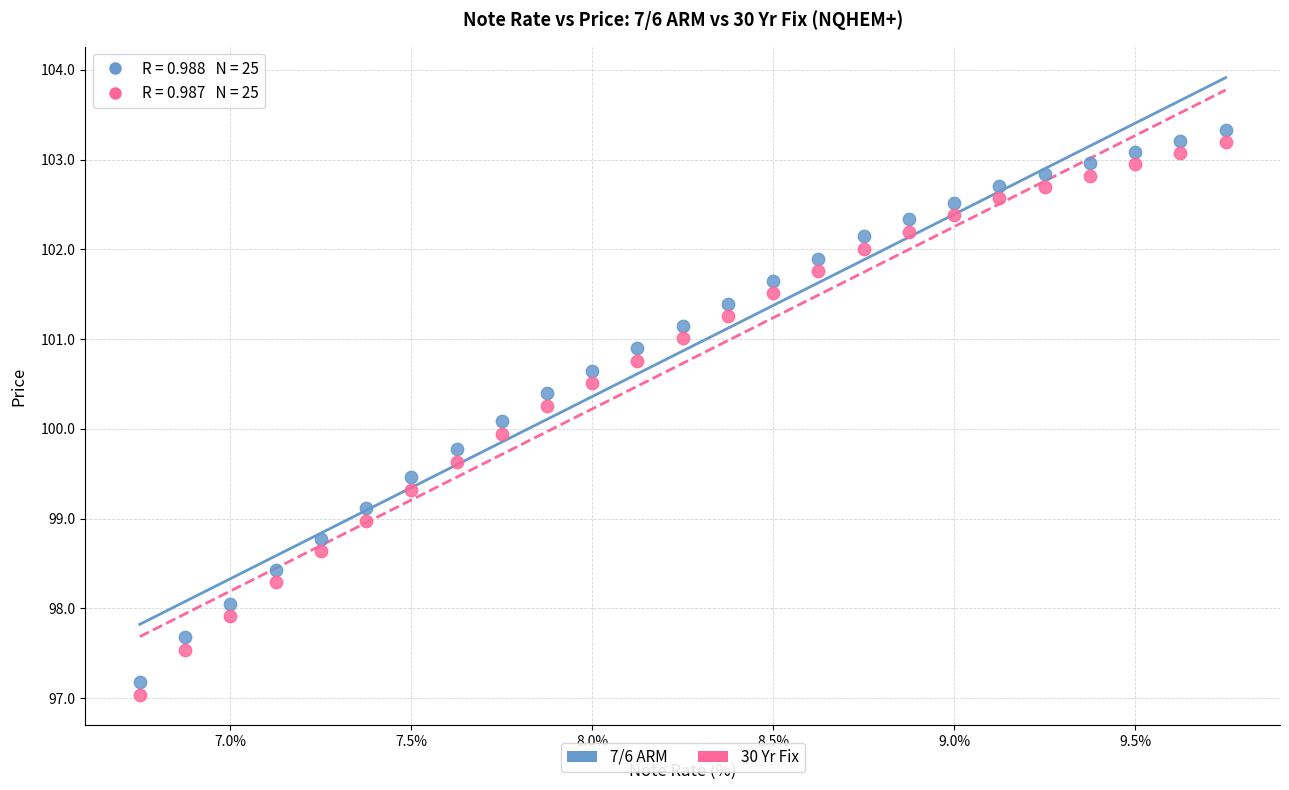

What are all the series names shown in the legend?

7/6 ARM, 30 Yr Fix